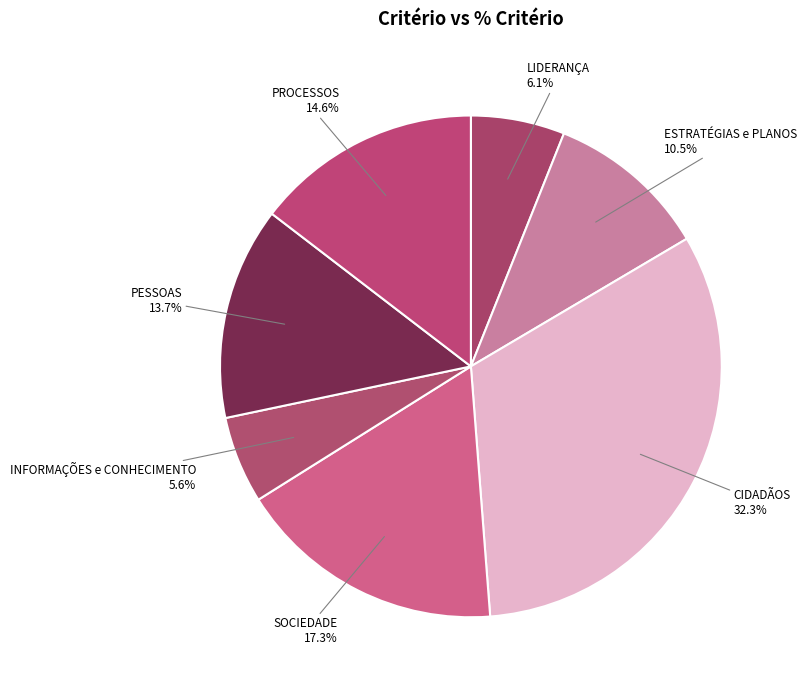

To the nearest percent, what portion does INFORMAÇÕES e CONHECIMENTO represent?

6%